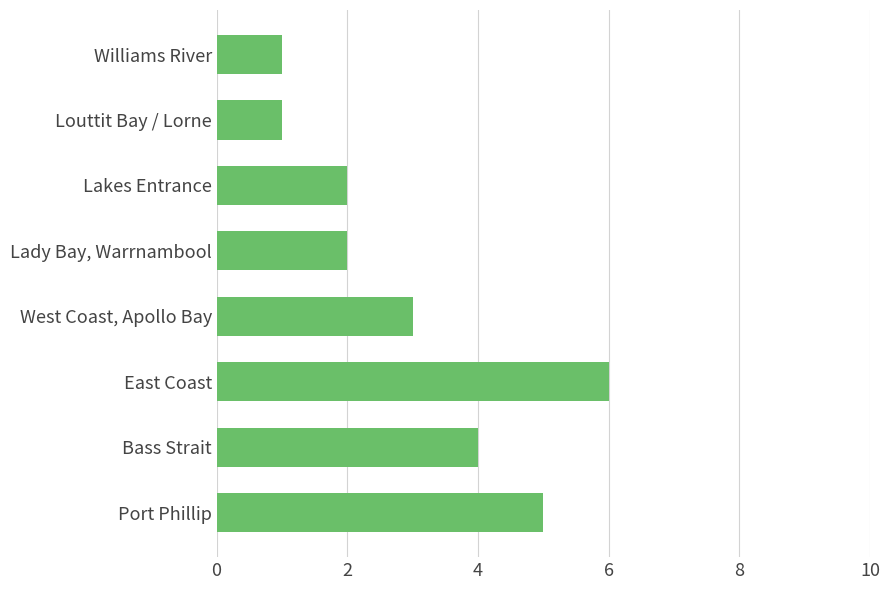

Are the bars grouped side by side (vs. stacked)?

No